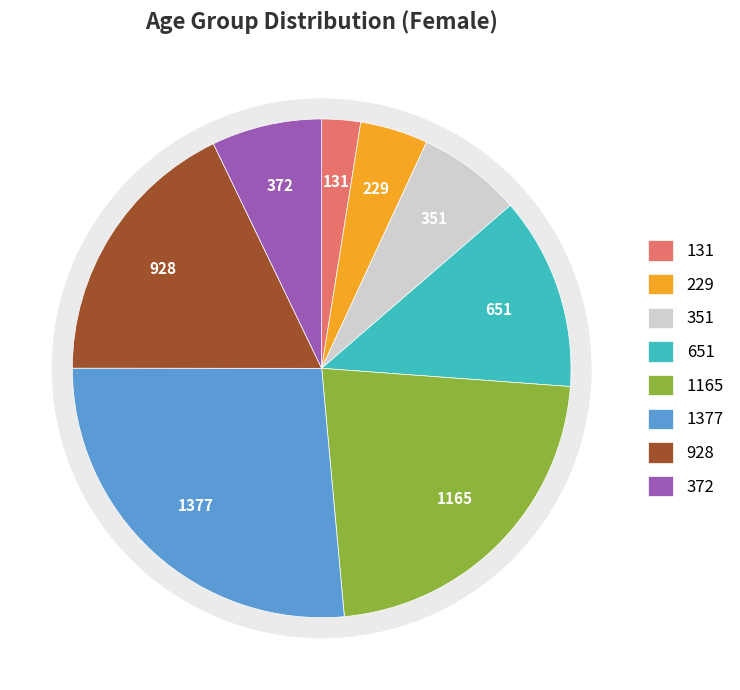

What percentage do 70-74 and 80-84 together represent?

29.1%